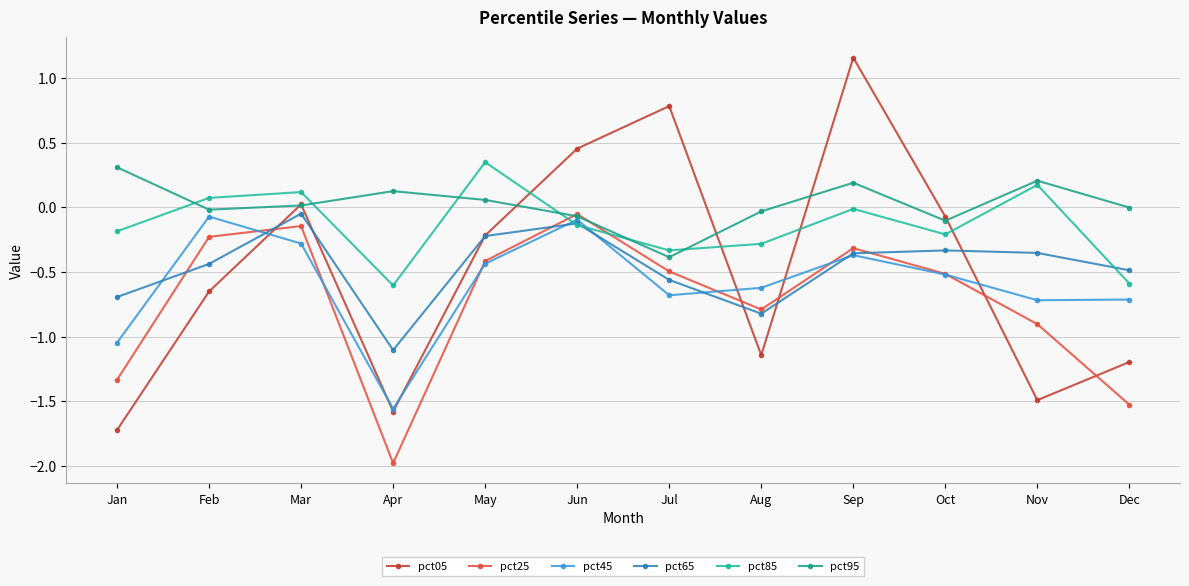

What is the average value of the pct65 series?

-0.5